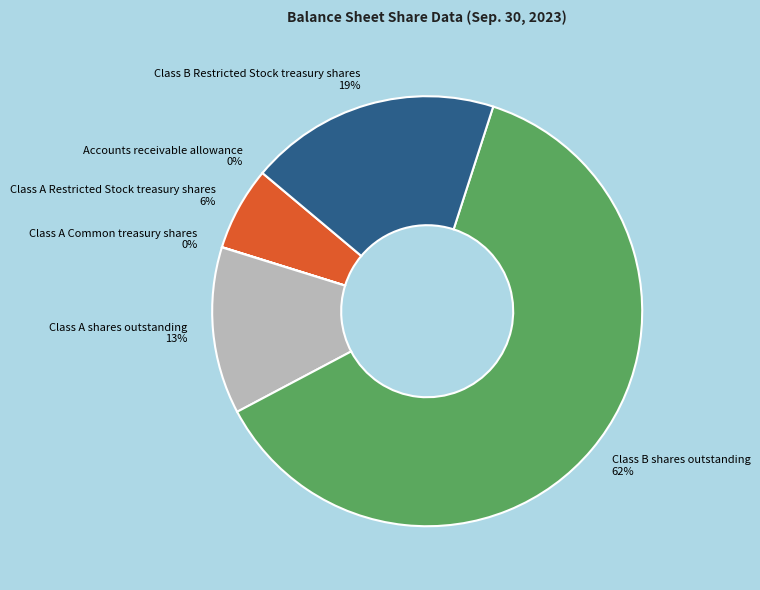

The Class B Restricted Stock treasury shares 19% slice represents 19% of the pie. True or false?

True